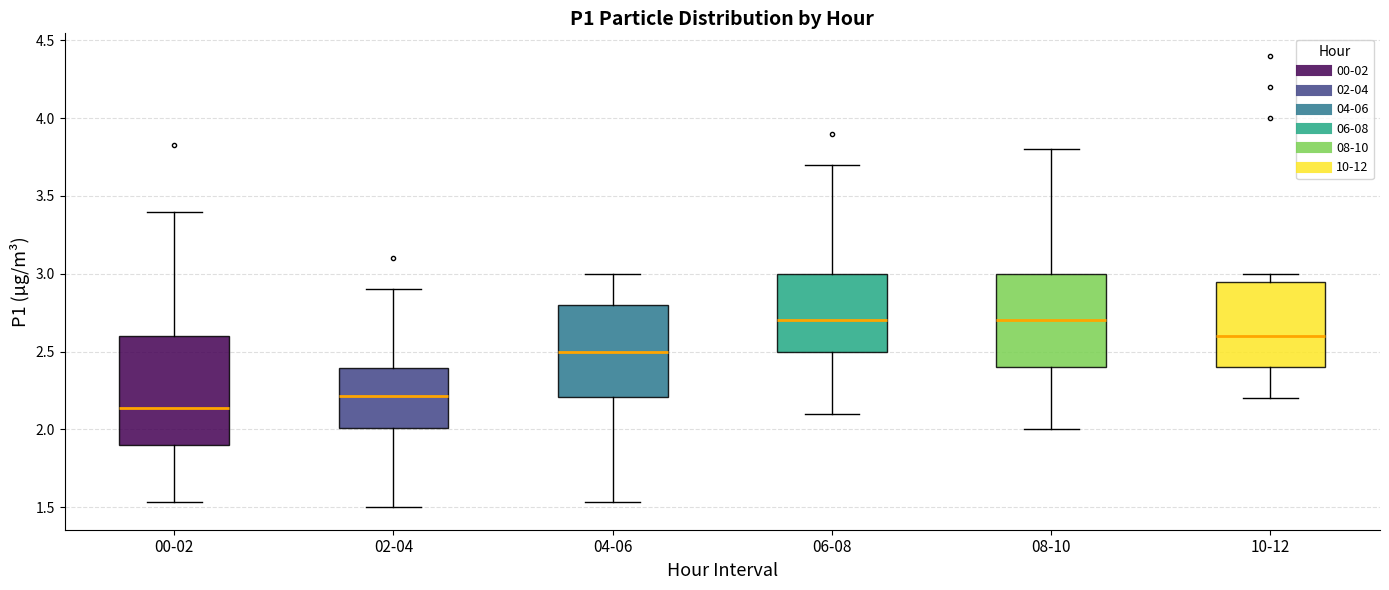

Reading left to right, transcribe this box plot: for each box, give where its median line is, the range the box spans, and where its two whiskers end, as read against the y-axis. The values are not printed on the chart, so give them approximately, as read against the axis.

00-02: median 2.15, box 1.90 to 2.60, whiskers 1.55 to 3.40
02-04: median 2.20, box 2.00 to 2.40, whiskers 1.50 to 2.90
04-06: median 2.50, box 2.20 to 2.80, whiskers 1.55 to 3.00
06-08: median 2.70, box 2.50 to 3.00, whiskers 2.10 to 3.70
08-10: median 2.70, box 2.40 to 3.00, whiskers 2.00 to 3.80
10-12: median 2.60, box 2.40 to 2.95, whiskers 2.20 to 3.00